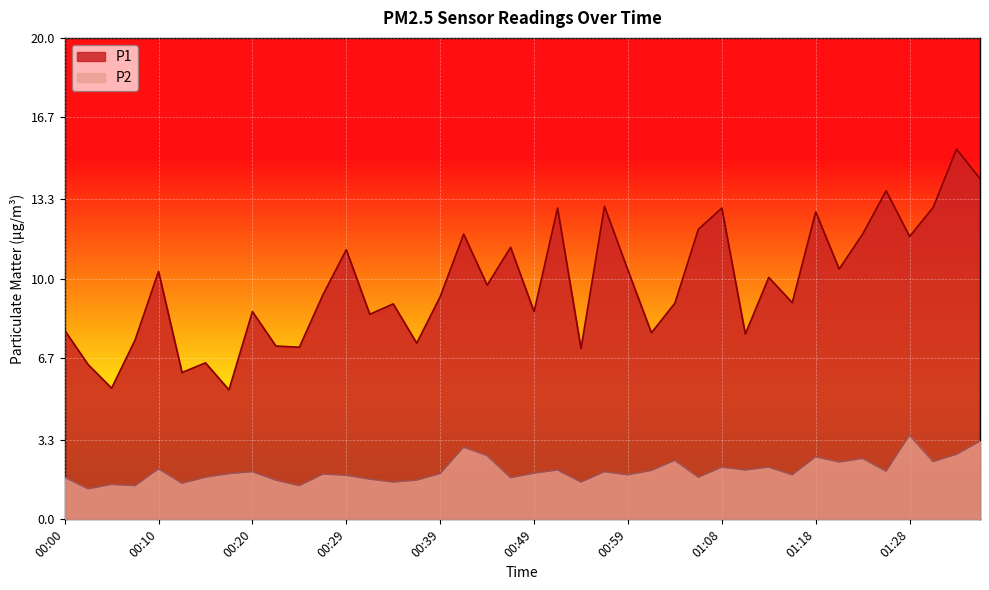

Reading left to right, what are all the values shown in this chart?

P1: 00:00=7.8	00:03=6.4	00:05=5.5	00:07=7.5	00:10=10.3	00:12=6.1	00:15=6.5	00:17=5.4	00:20=8.6	00:22=7.2	00:25=7.2	00:27=9.3	00:29=11.2	00:32=8.5	00:34=8.9	00:37=7.3	00:39=9.2	00:42=11.8	00:44=9.7	00:46=11.3	00:49=8.6	00:51=12.9	00:54=7.1	00:56=13.0	00:59=10.3	01:01=7.8	01:03=9.0	01:06=12.1	01:08=12.9	01:11=7.7	01:13=10.1	01:16=9.0	01:18=12.8	01:21=10.4	01:23=11.8	01:26=13.7	01:28=11.8	01:30=12.9	01:33=15.4	01:35=14.2
P2: 00:00=1.8	00:03=1.3	00:05=1.4	00:07=1.4	00:10=2.1	00:12=1.5	00:15=1.8	00:17=1.9	00:20=2.0	00:22=1.6	00:25=1.4	00:27=1.9	00:29=1.8	00:32=1.7	00:34=1.6	00:37=1.6	00:39=1.9	00:42=3.0	00:44=2.6	00:46=1.7	00:49=1.9	00:51=2.0	00:54=1.6	00:56=2.0	00:59=1.9	01:01=2.0	01:03=2.5	01:06=1.8	01:08=2.2	01:11=2.0	01:13=2.2	01:16=1.9	01:18=2.6	01:21=2.4	01:23=2.5	01:26=2.0	01:28=3.5	01:30=2.4	01:33=2.7	01:35=3.2